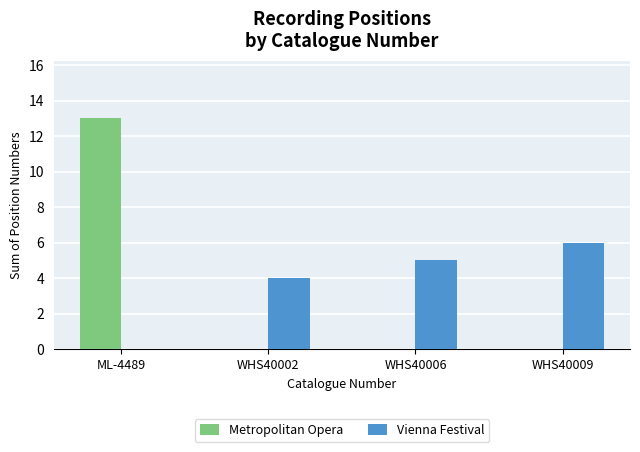

Which category has the highest value across all series?

ML-4489